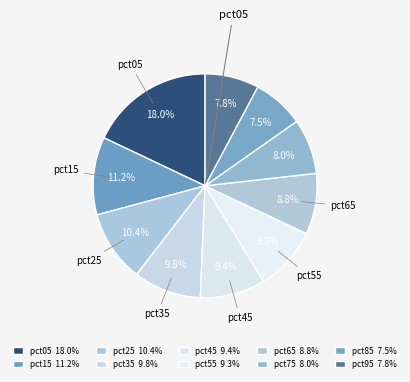

Is it true that pct45 is 9% of the pie?

True